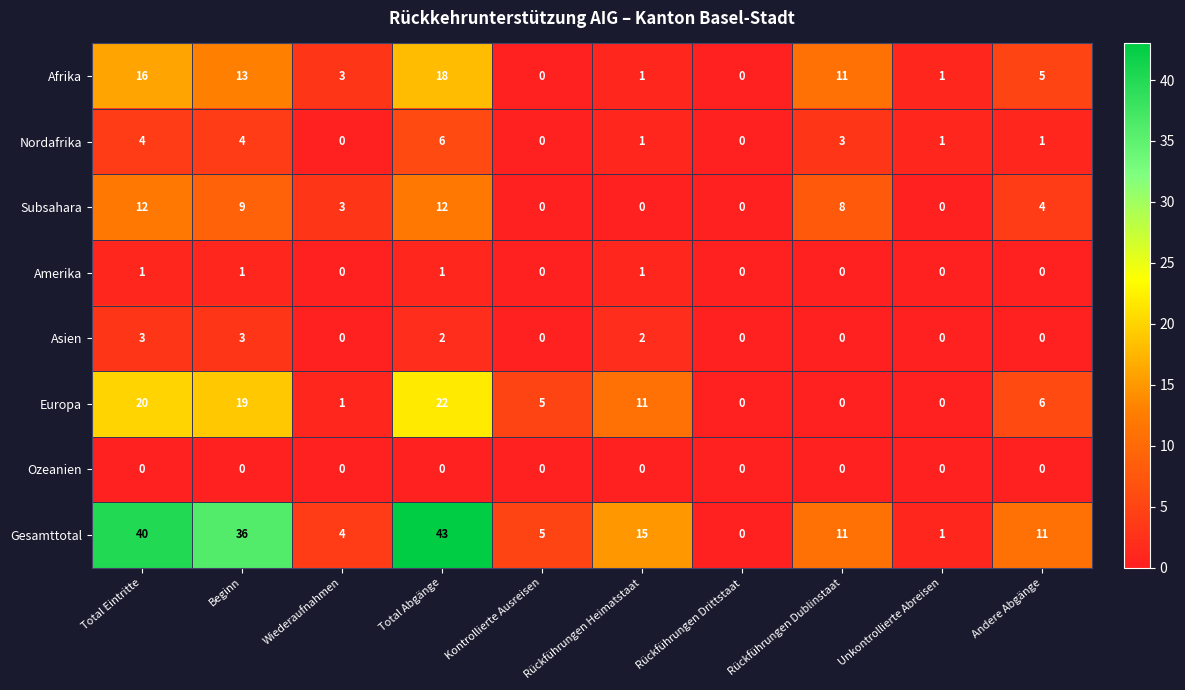

Which series has the largest range (max minus min)?

Gesamttotal